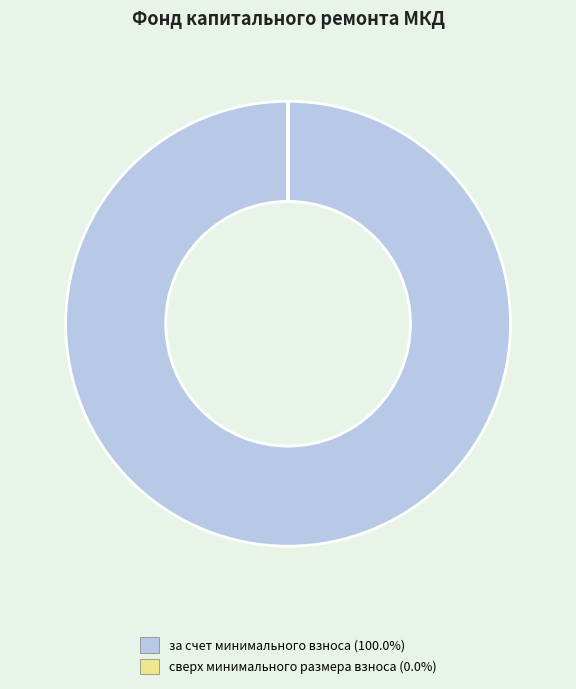

Which slice represents more than half of the pie?

за счет минимального взноса